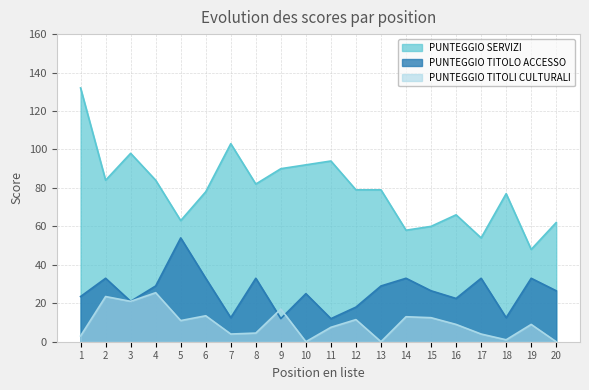

In PUNTEGGIO TITOLO ACCESSO, how many points are lower than both neighbors (excluding endpoints)?

6